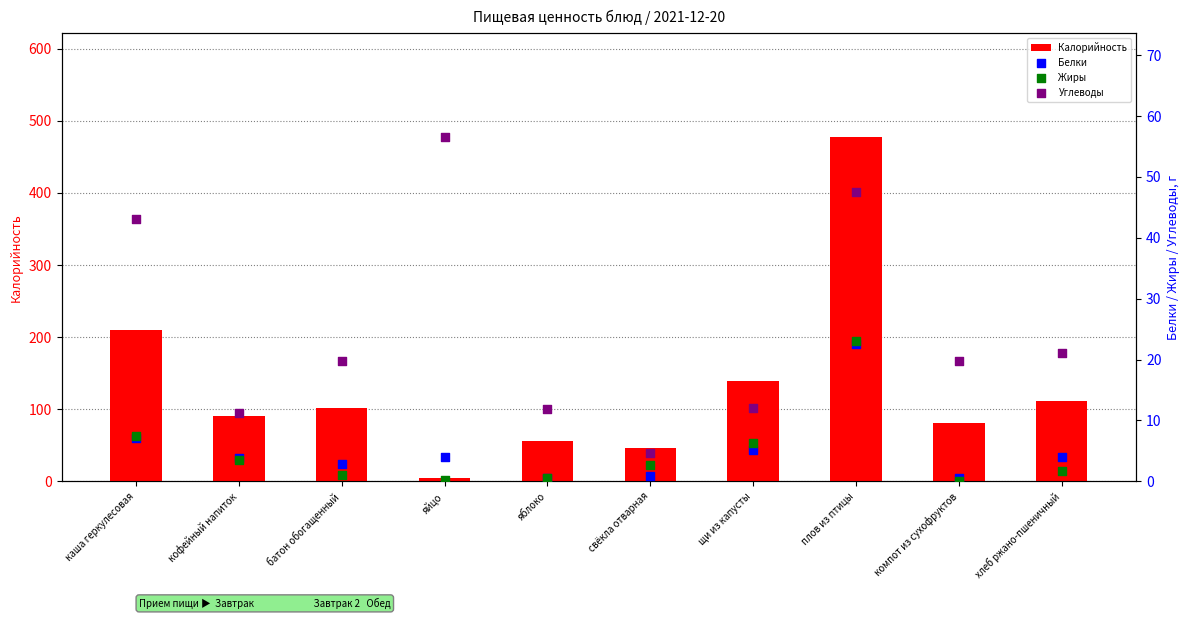

What is the total value across all series at батон обогащенный?

124.9